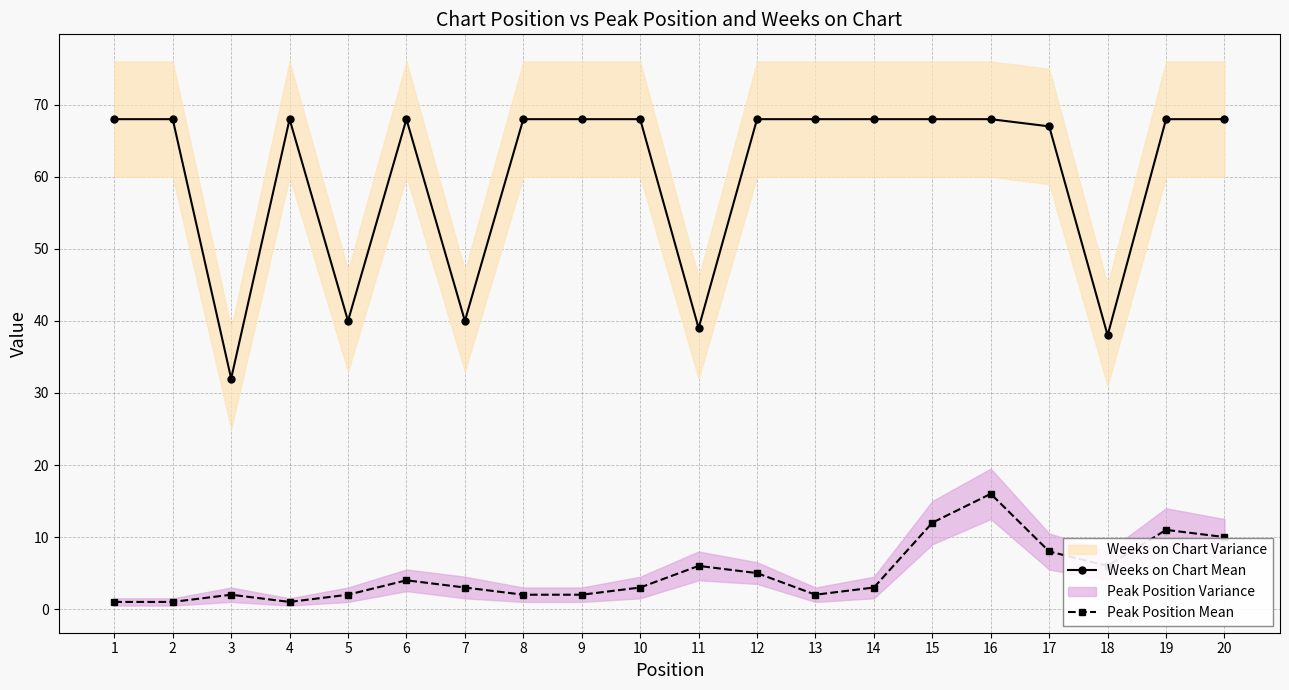

Rank the series by their maximum value, from lowest to highest.

Peak Position Mean, Weeks on Chart Mean